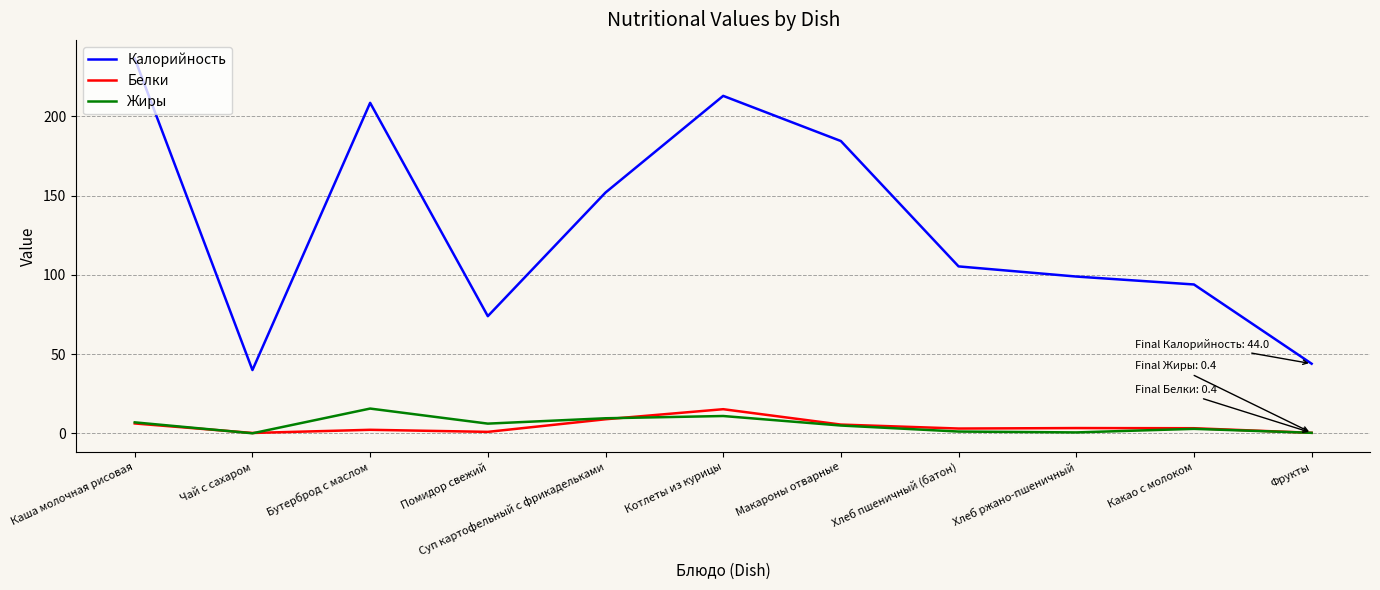

At which label is Калорийность closest to 138?

Суп картофельный с фрикадельками